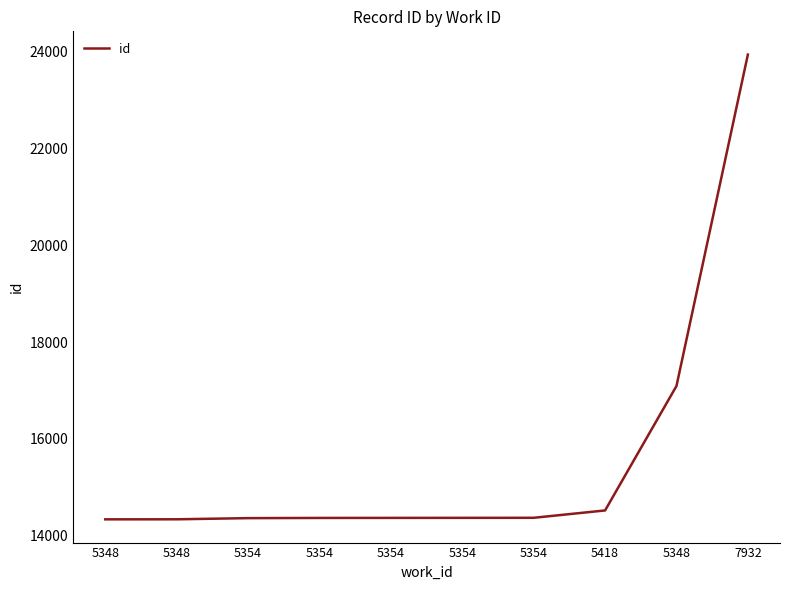

How many lines are shown in the chart?

1